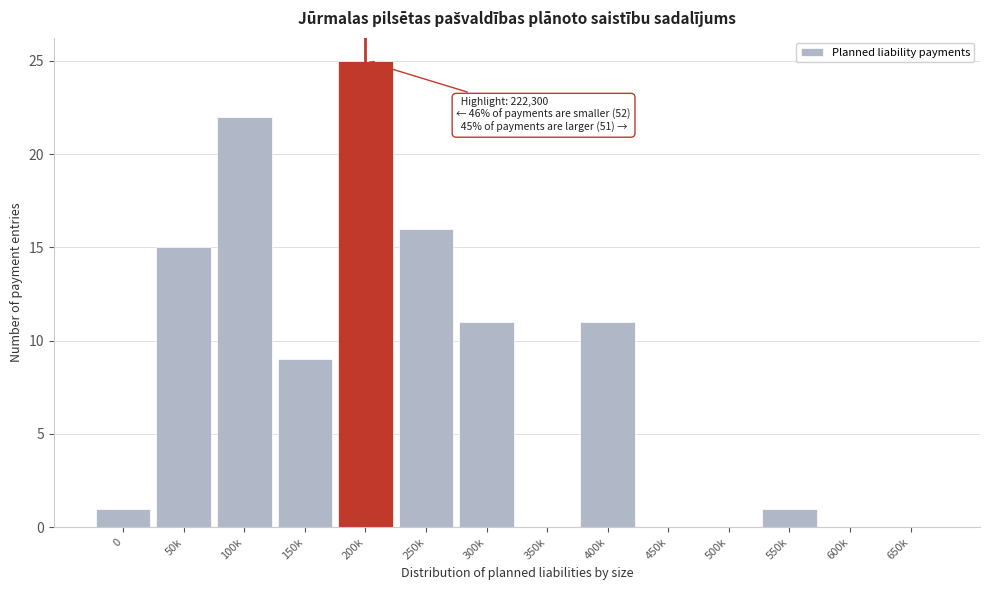

Reading left to right, extract all data points from this chart.

0=1	50k=15	100k=22	150k=9	200k=25	250k=16	300k=11	350k=0	400k=11	450k=0	500k=0	550k=1	600k=0	650k=0